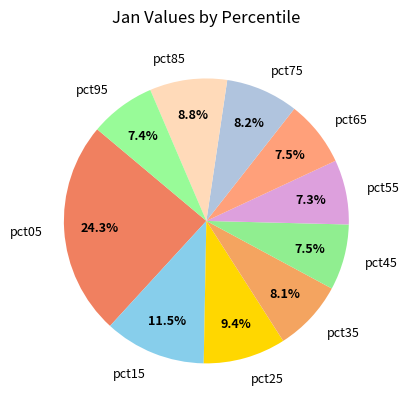

What percentage do pct65 and pct85 together represent?

16.3%